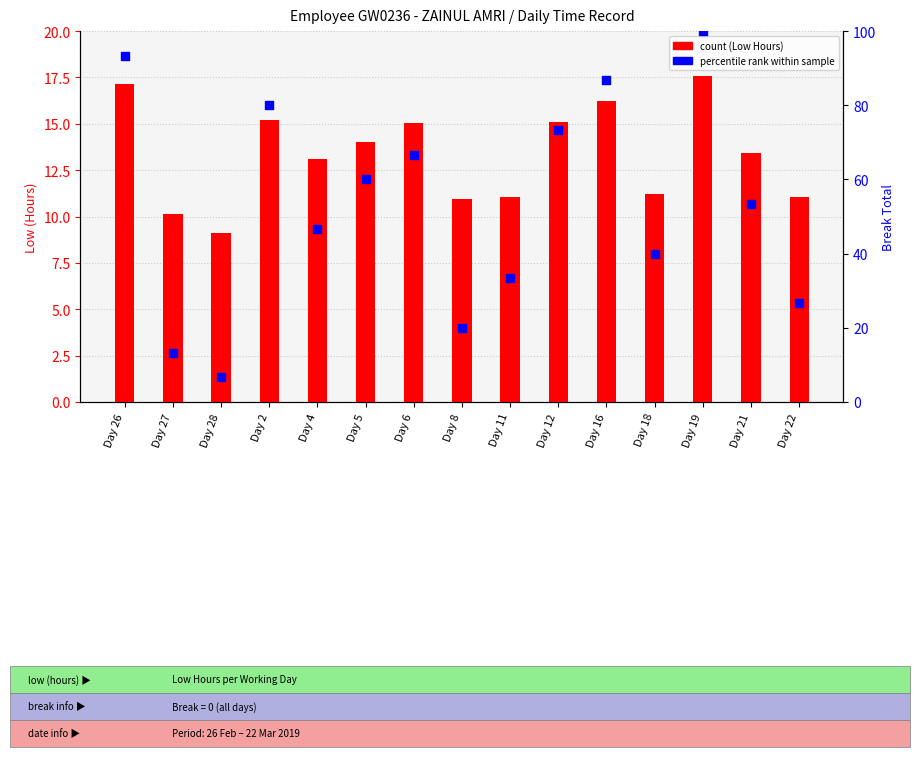

Which series contains the highest Y value?

Percentile rank